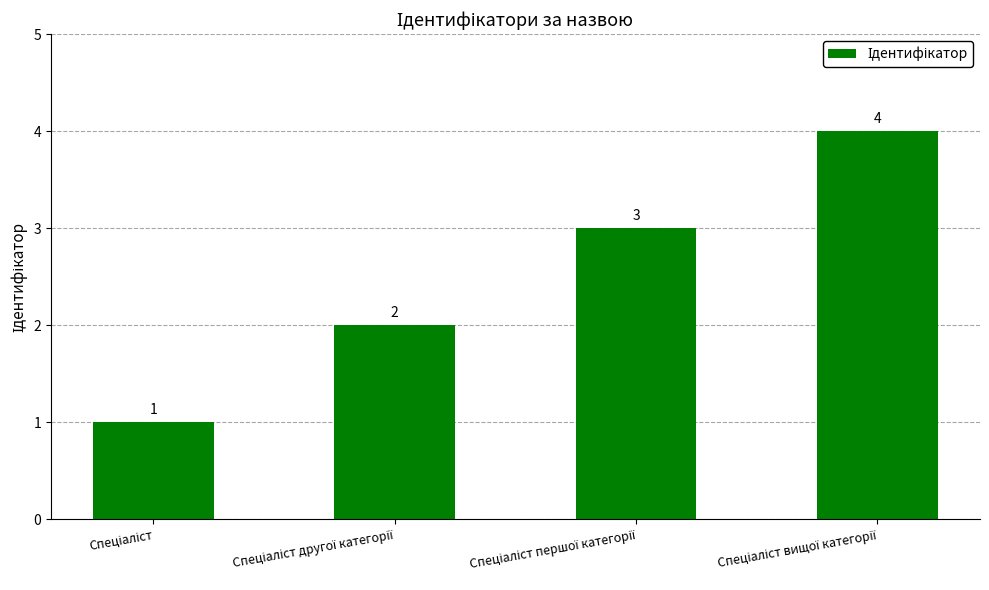

How many bars are there in total?

4